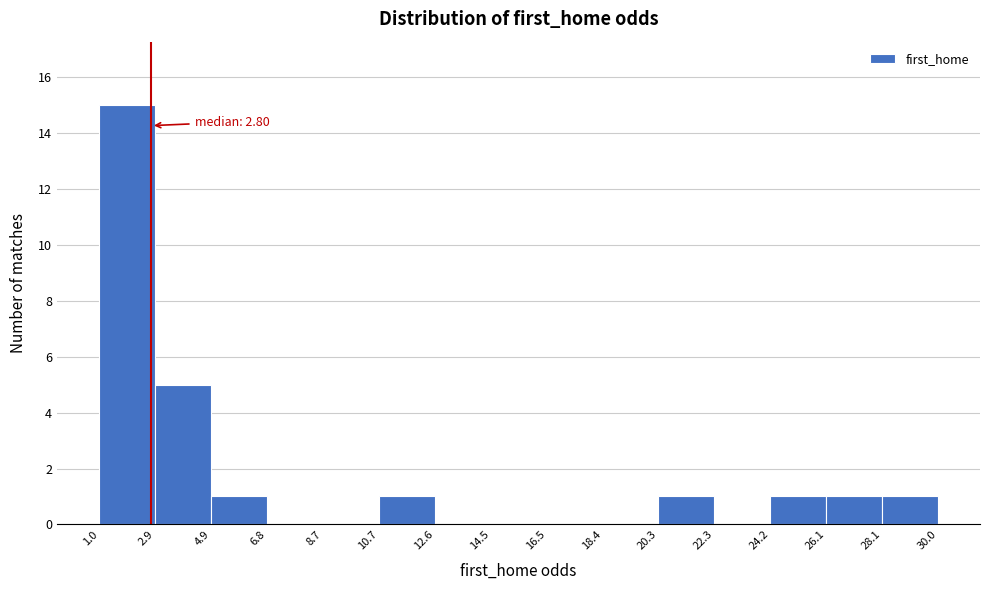

Which range on the x-axis has the tallest bar?

1.0 to 2.9